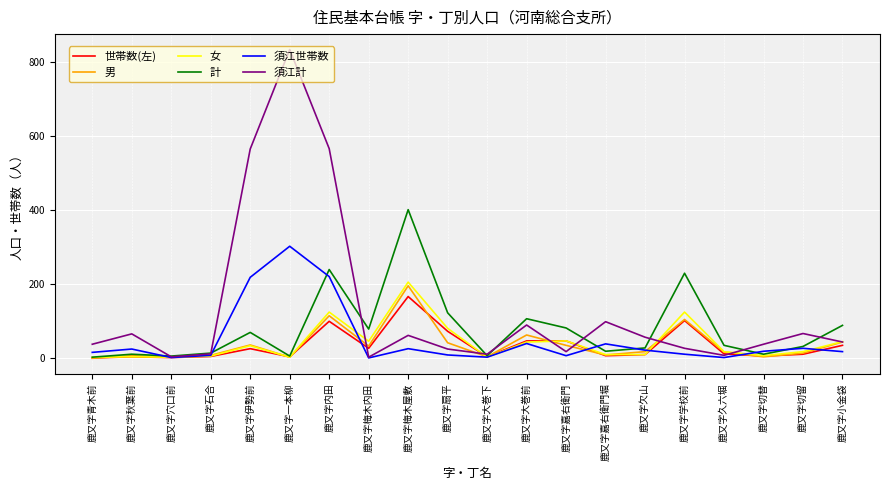

At which category is the sum across all series the highest?

鹿又字内田